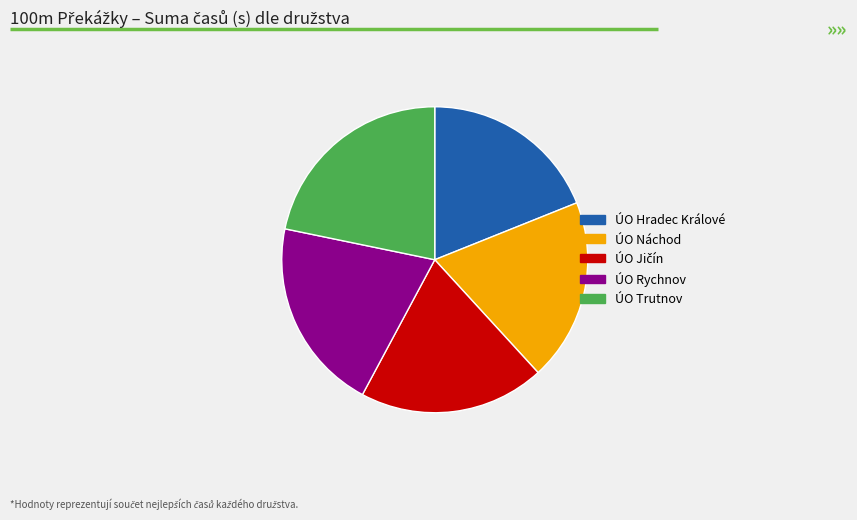

Is it true that ÚO Trutnov is 22% of the pie?

True